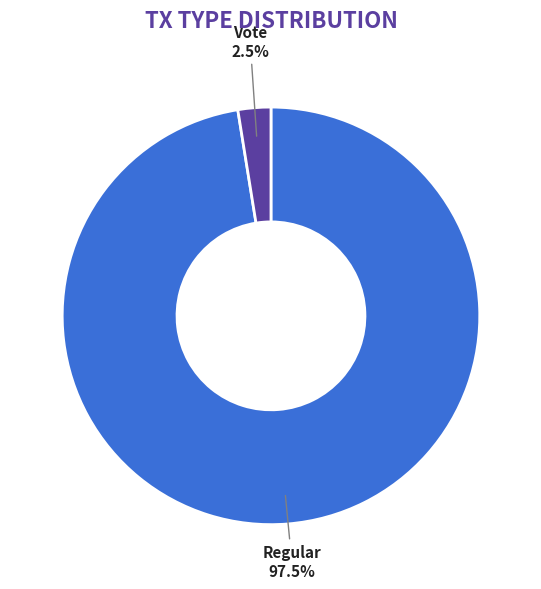

Does any single category account for the majority?

Yes